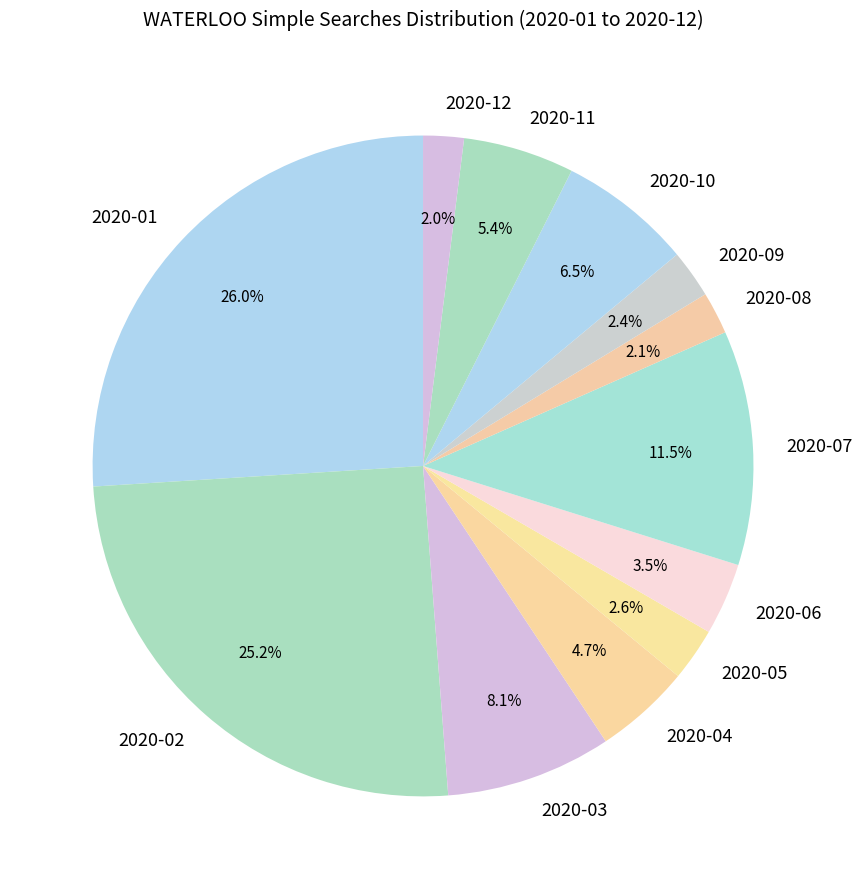

What percentage is NOT represented by 2020-12?

98.0%